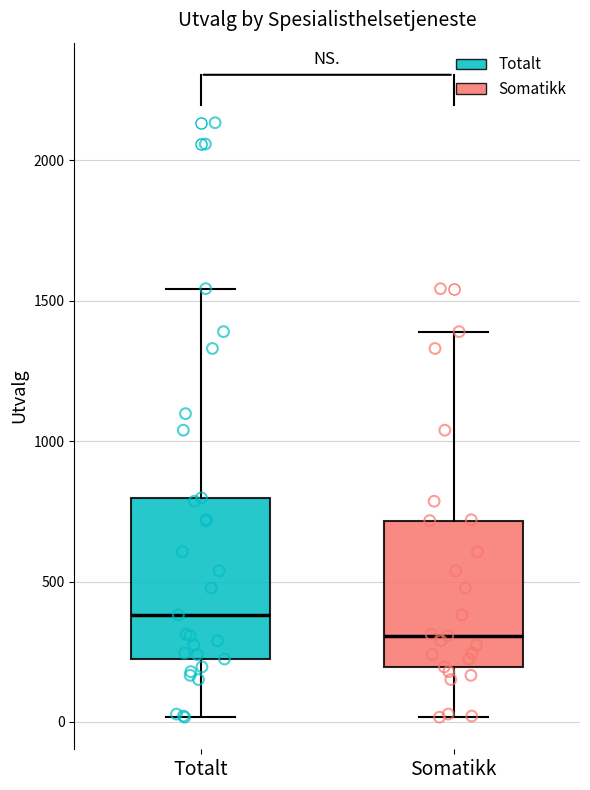

Which box has the highest median line?

Totalt